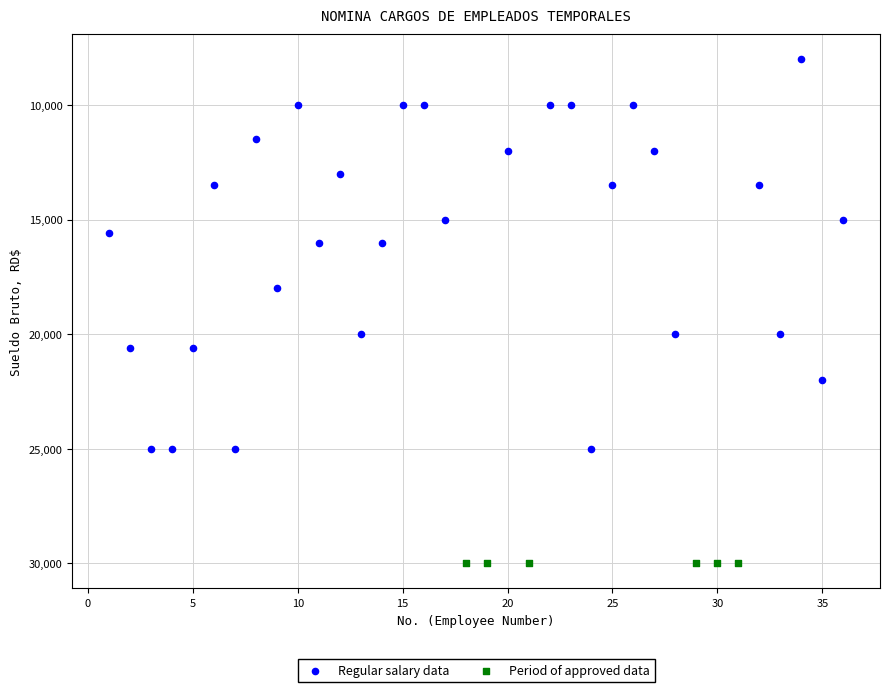

Which series contains the highest Y value?

Period of approved data